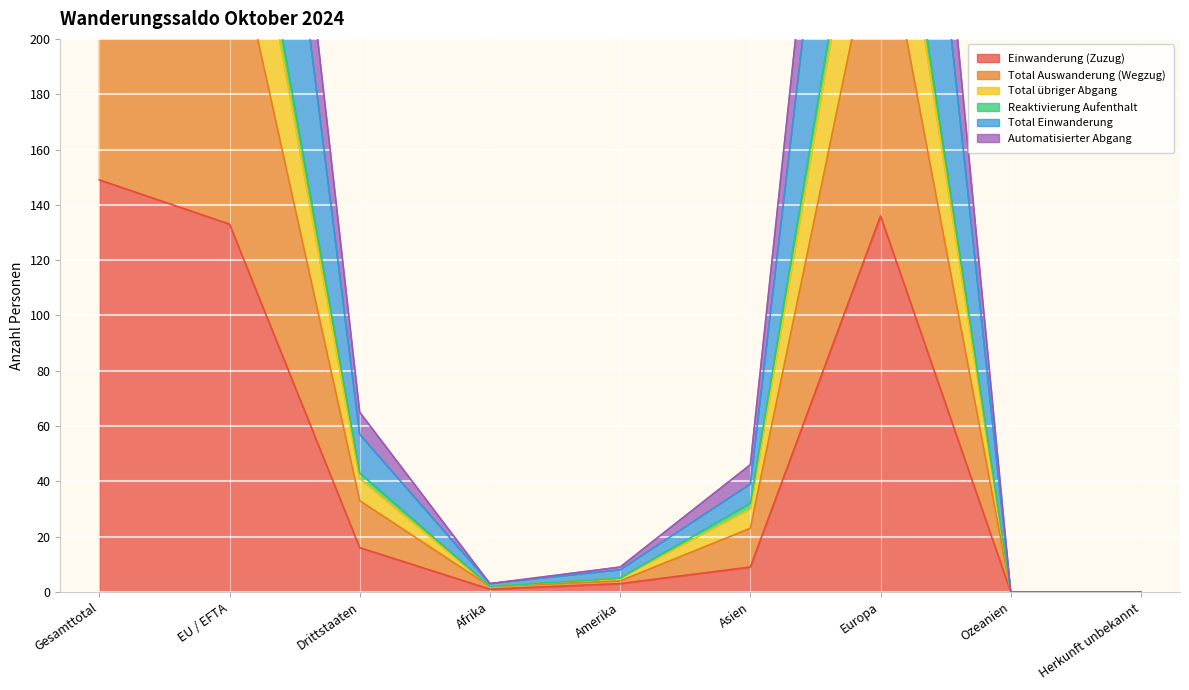

Is it true that Total Auswanderung (Wegzug) equals 46 at Asien?

False